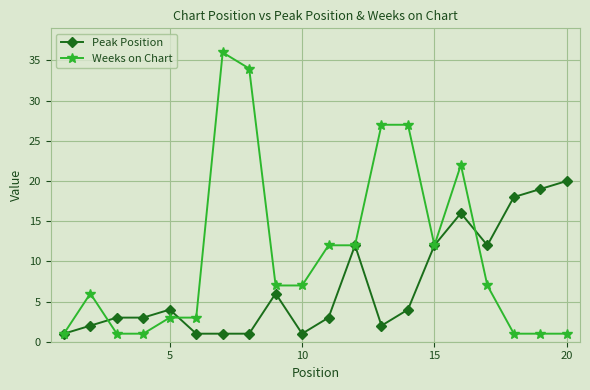

Reading right to left, transcribe all the data shown in this chart.

Peak Position: 20	19	18	12	16	12	4	2	12	3	1	6	1	1	1	4	3	3	2	1
Weeks on Chart: 1	1	1	7	22	12	27	27	12	12	7	7	34	36	3	3	1	1	6	1